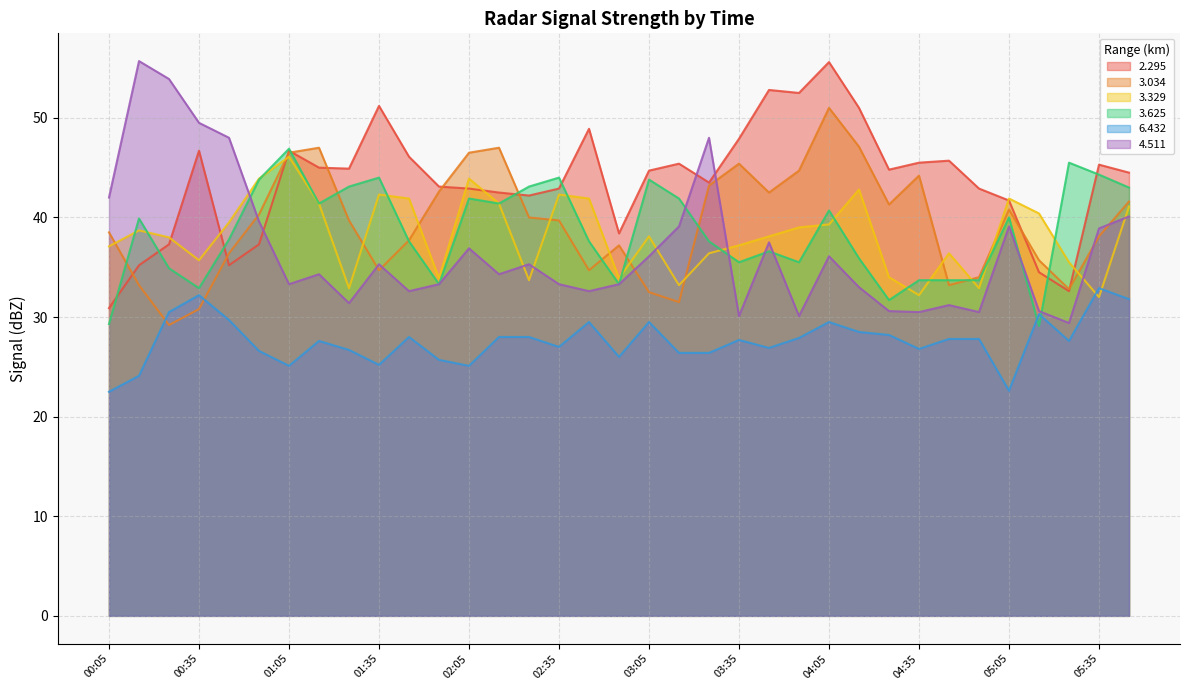

At which label is 3.034 closest to 40?

02:25